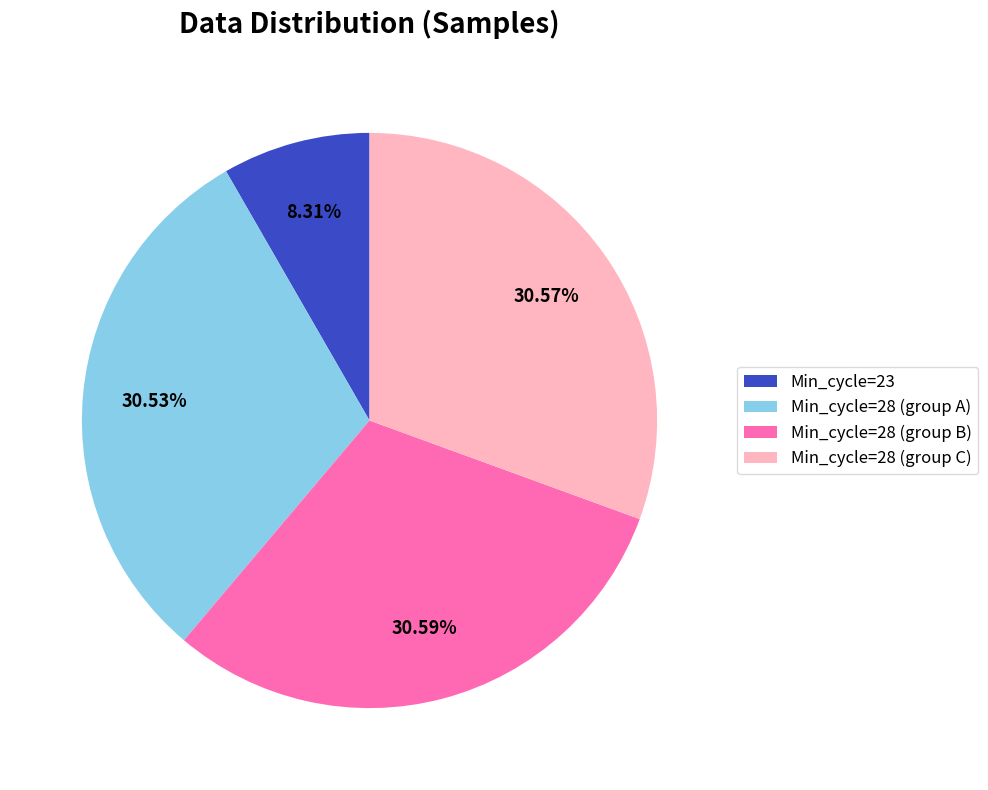

Combined, do Min_cycle=28 (group B) and Min_cycle=28 (group C) account for over 50%?

Yes